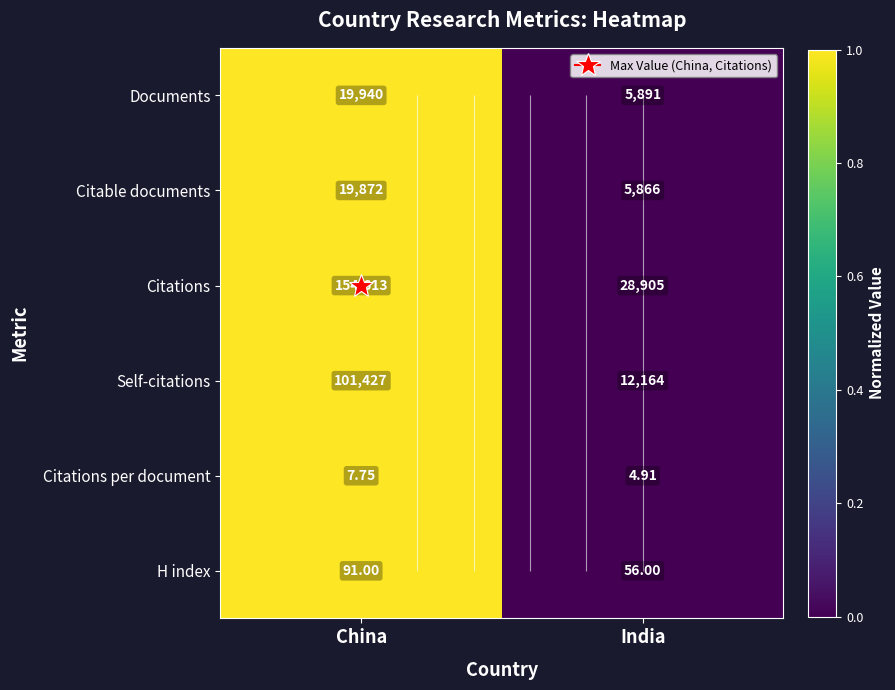

How many values in the Documents series are below 1?

1